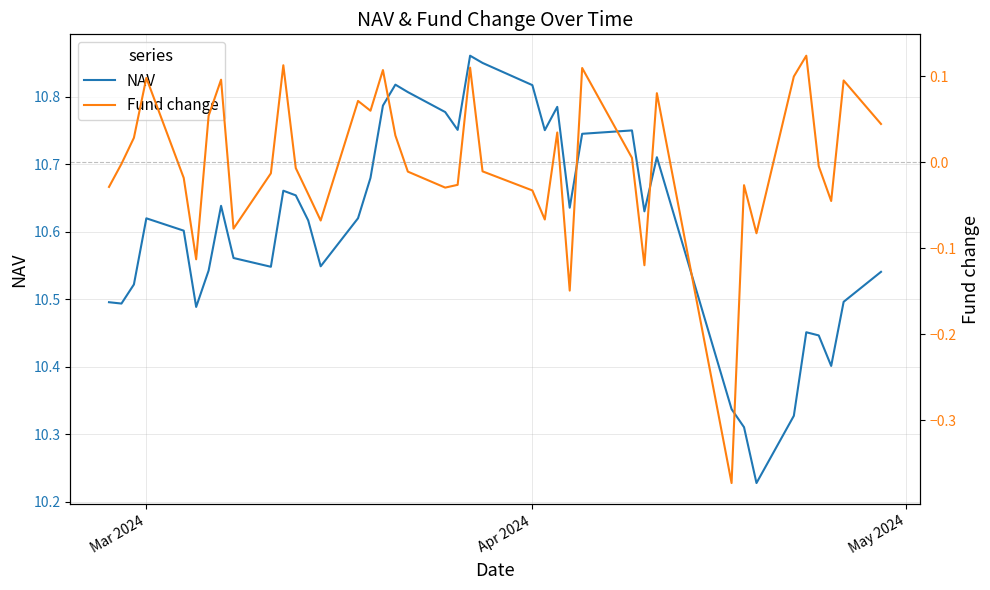

The value of NAV at Apr 2024 is 4.6. True or false?

False